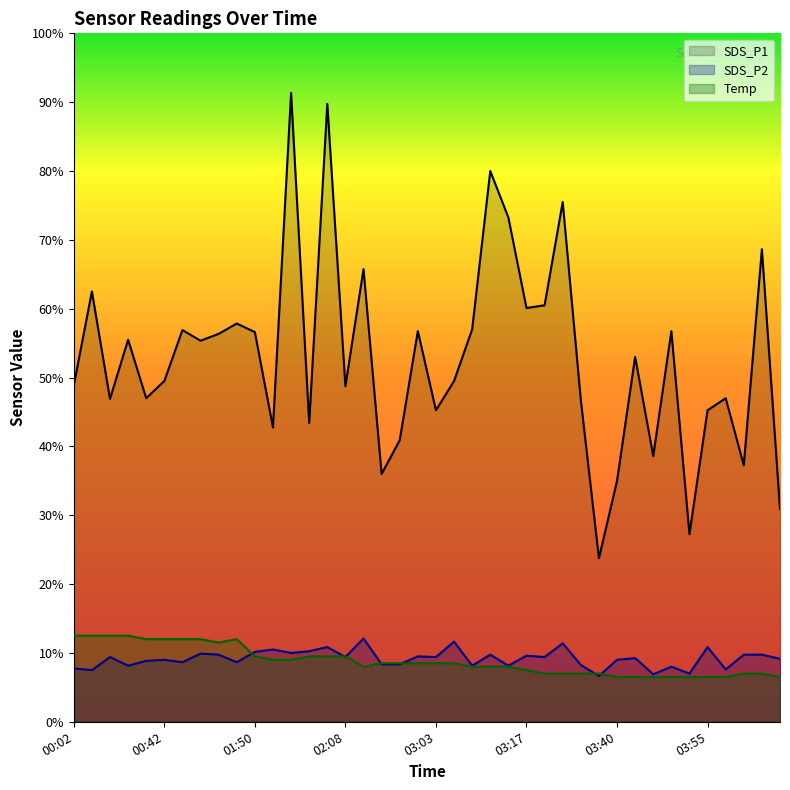

Is it true that SDS_P2 equals 1.9 at 04:00?

True